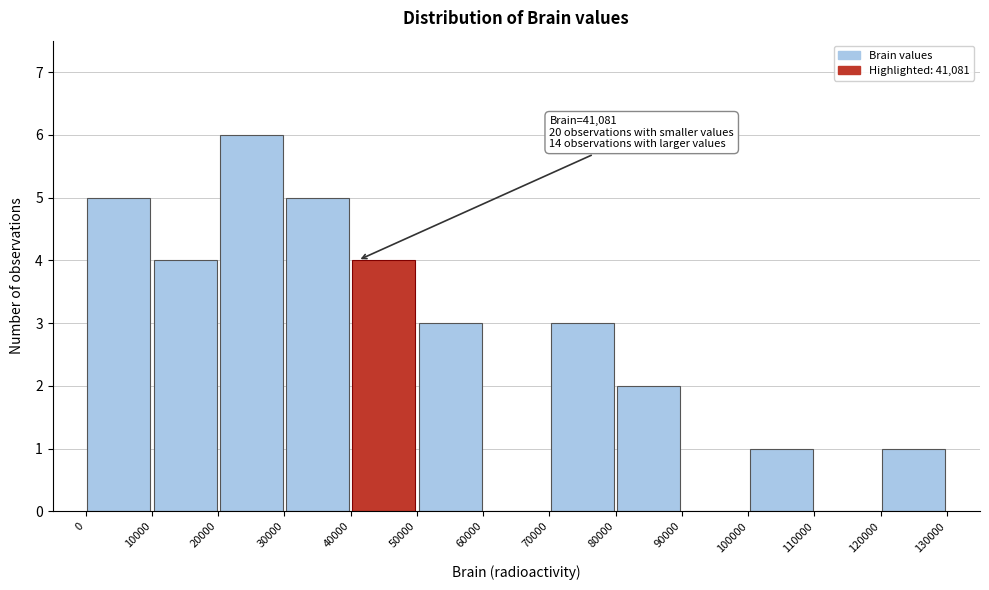

Over which range of the x-axis is the bar tallest?

20000 to 30000